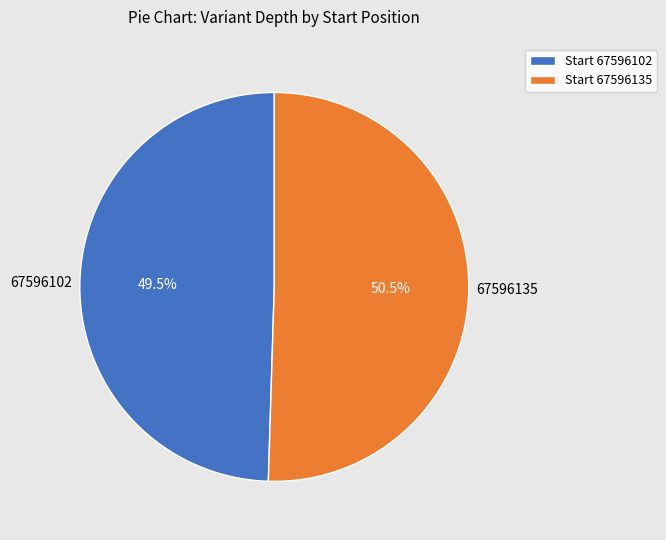

Between Start 67596102 and Start 67596135, which is larger?

Start 67596135